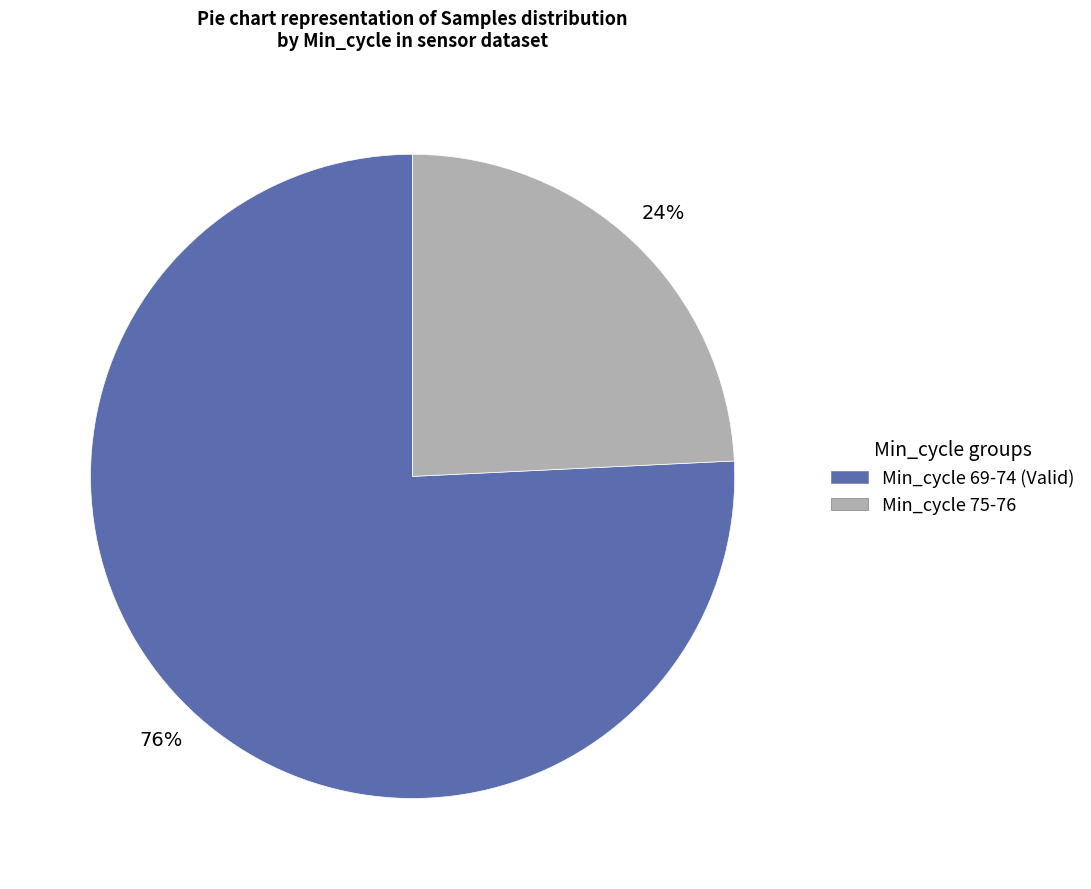

To the nearest percent, what is the average slice percentage?

50%